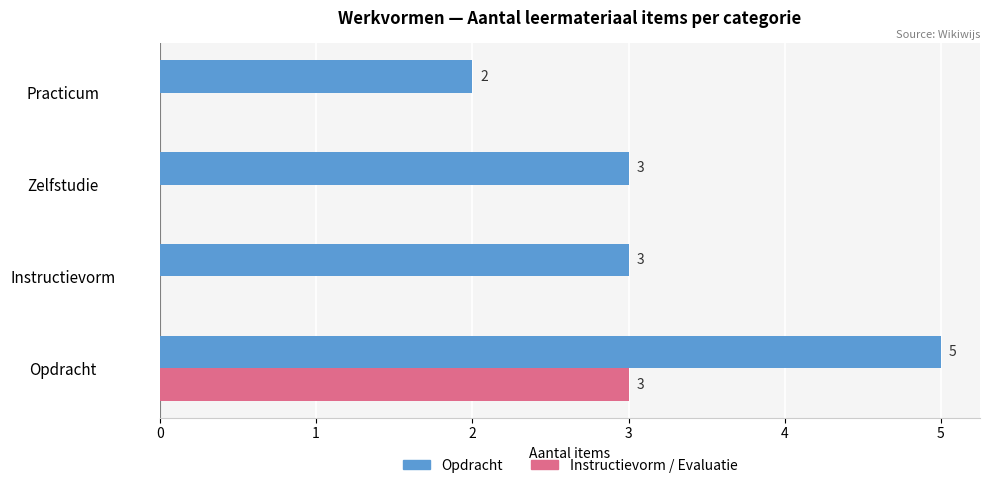

What is the total value across all series at Zelfstudie?

3